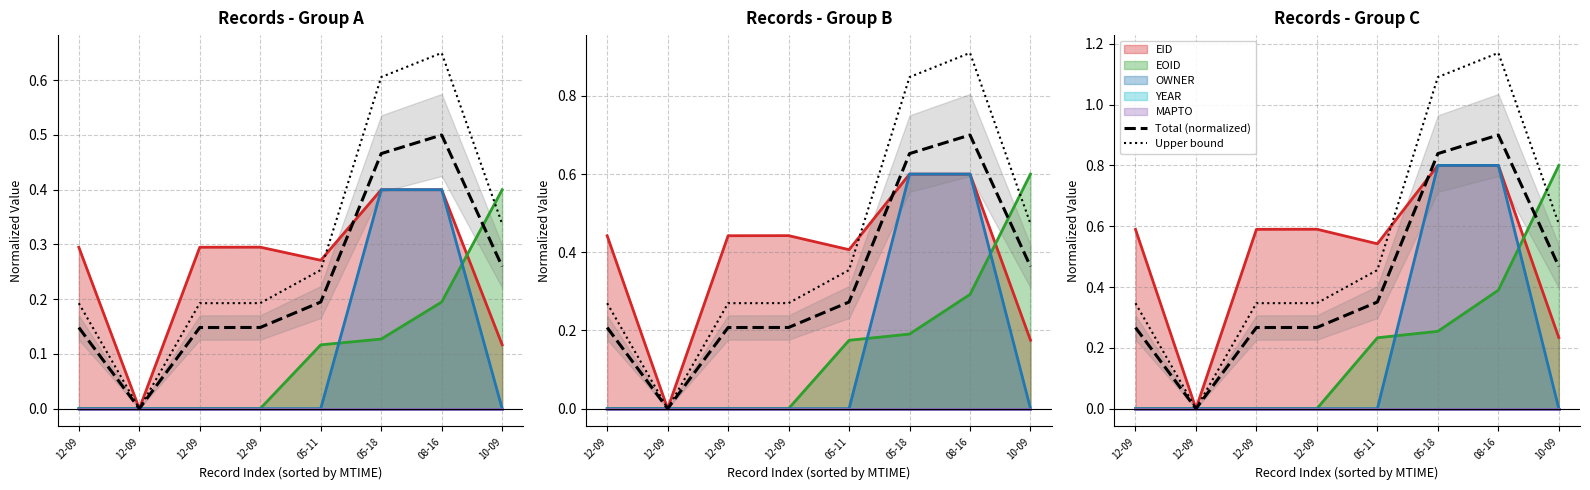

At which label is Upper bound closest to 0?

12-09